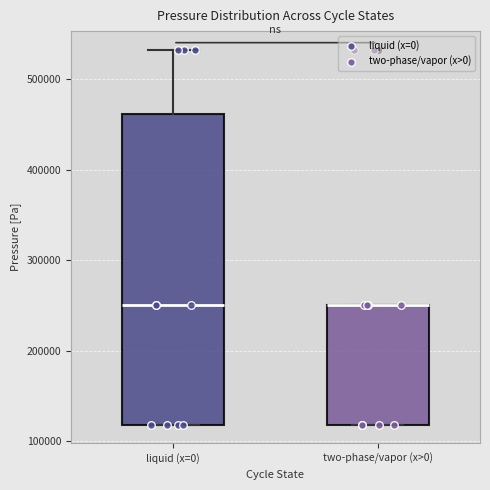

Reading left to right, read every box against the y-axis: the position of its median line, the range the box covers, and the ends of its whiskers. The values are not printed on the chart, so give them approximately, as read against the axis.

liquid (x=0): median 250000, box 120000 to 460000, whiskers 120000 to 530000
two-phase/vapor (x>0): median 250000 (drawn on the box's upper edge), box 120000 to 250000, whiskers 120000 to 250000